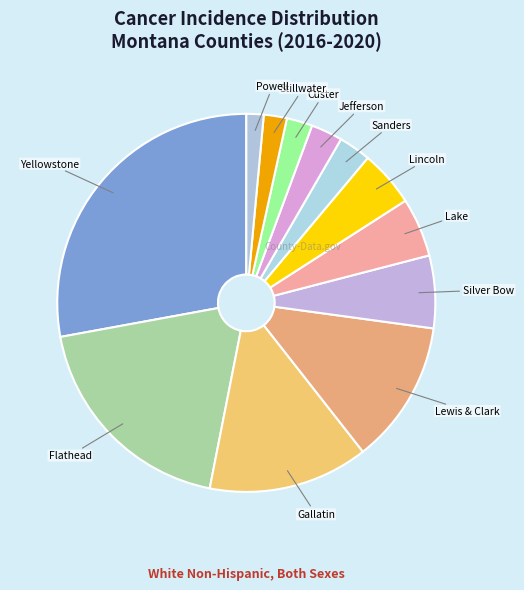

Does Jefferson represent more than half of the total?

No